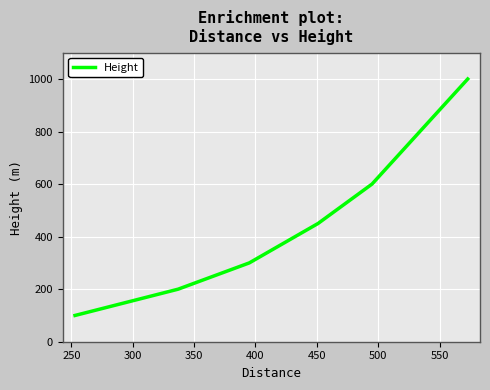

Reading left to right, list all the values displayed in this chart.

100	200	300	450	600	800	1000